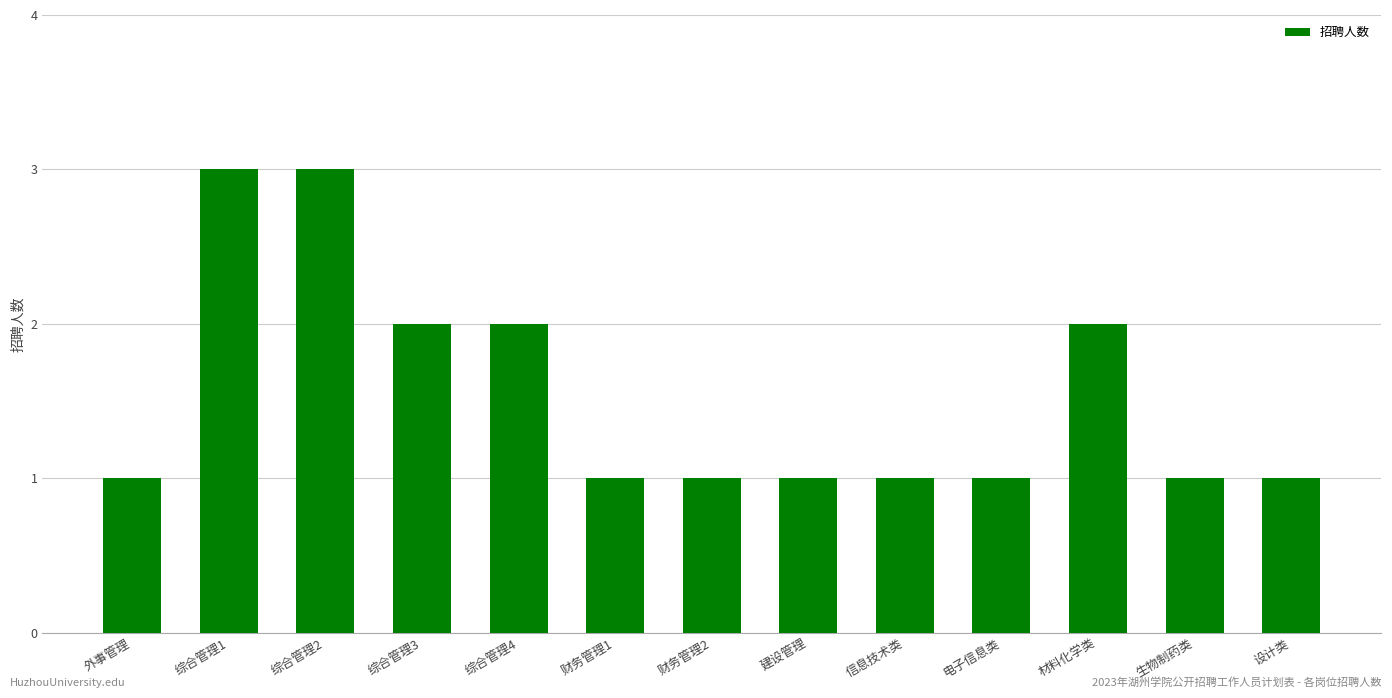

What is the label of the 2nd bar from the right?

生物制药类